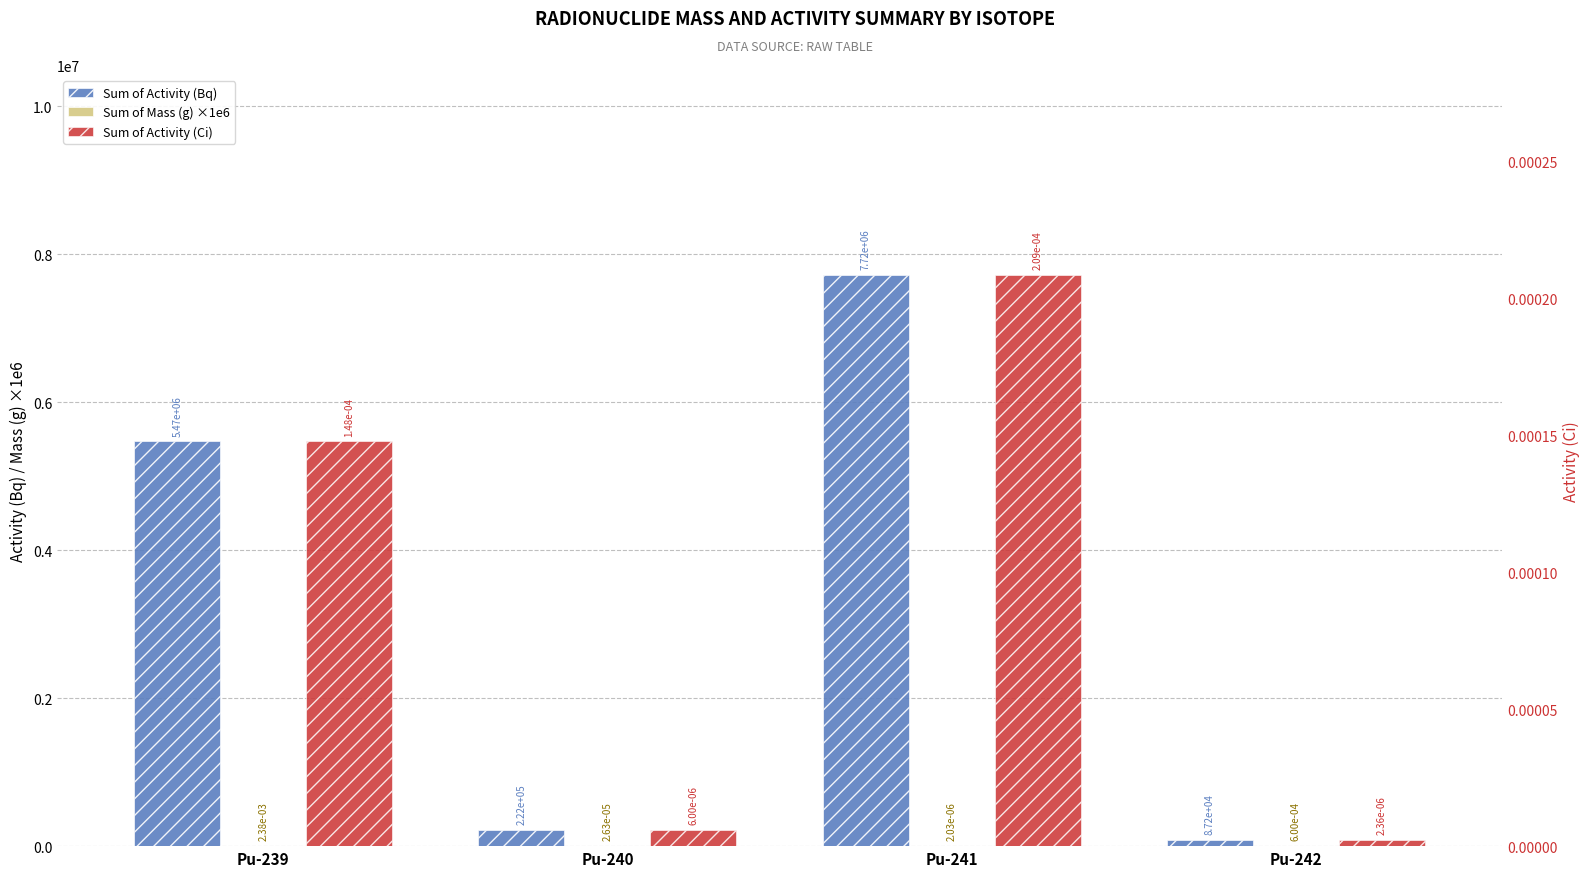

Rank the categories by Sum of Activity (Bq) value from highest to lowest.

Pu-241, Pu-239, Pu-240, Pu-242